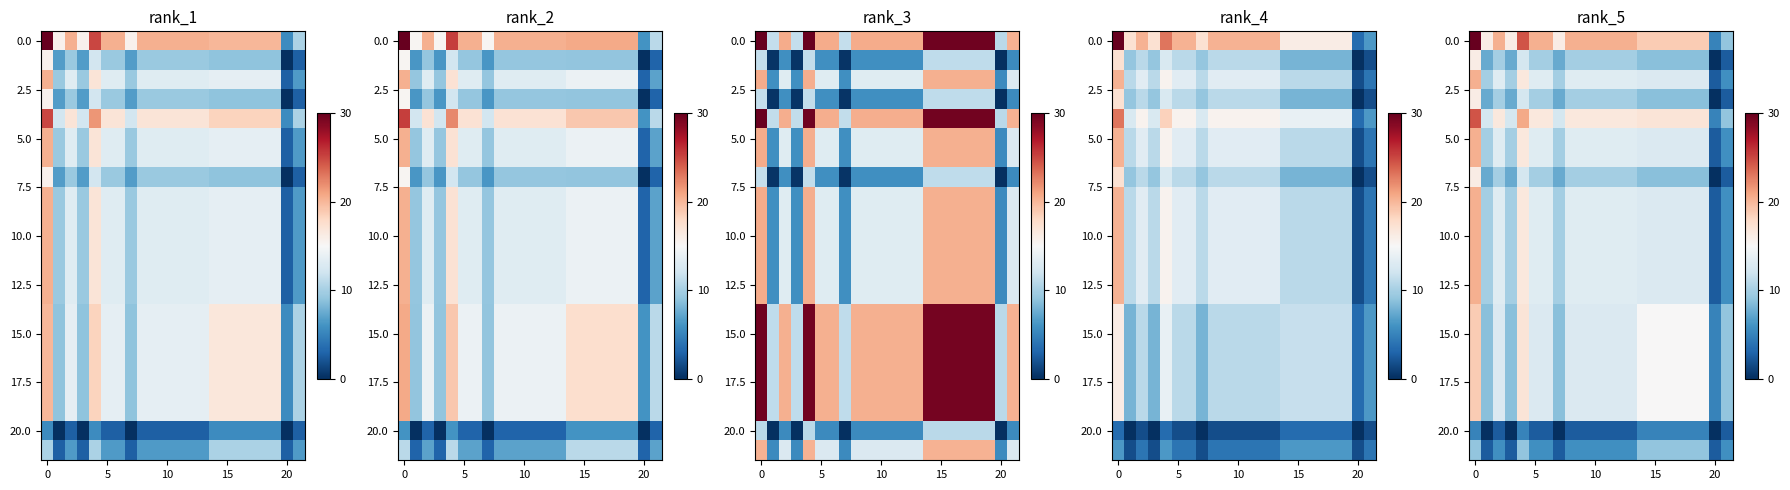

Which category has the lowest value across all series?

20